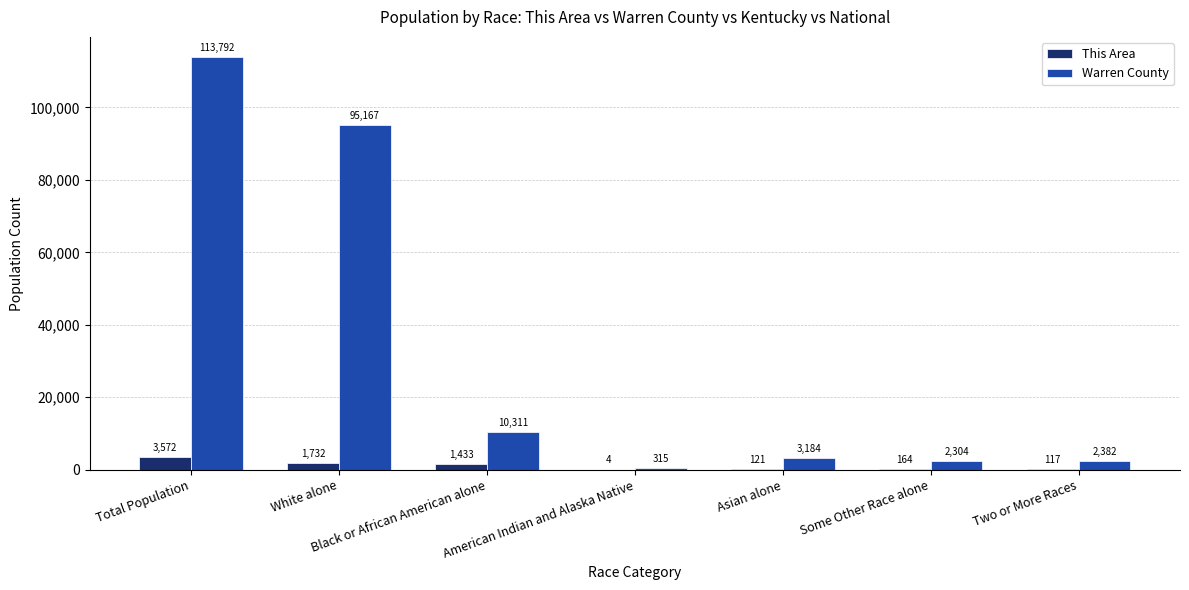

Which series changed the most between White alone and Black or African American alone?

Warren County